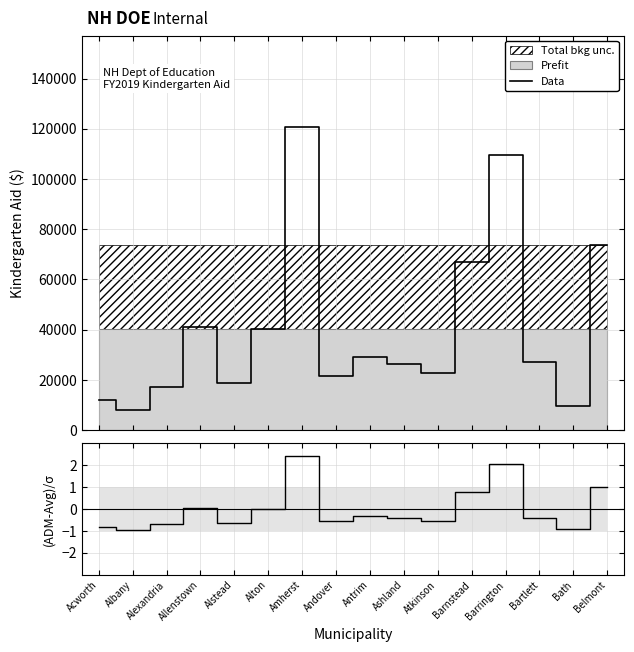

What is the difference between the maximum and minimum values in the (ADM-Avg)/σ series?

3.4